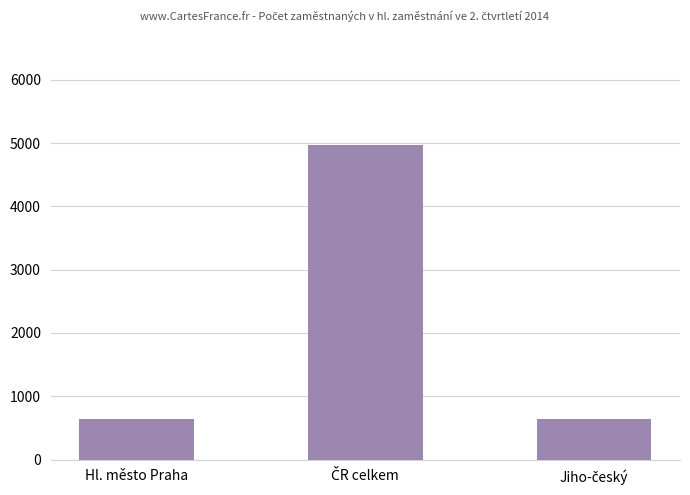

How many categories are shown in the chart?

3